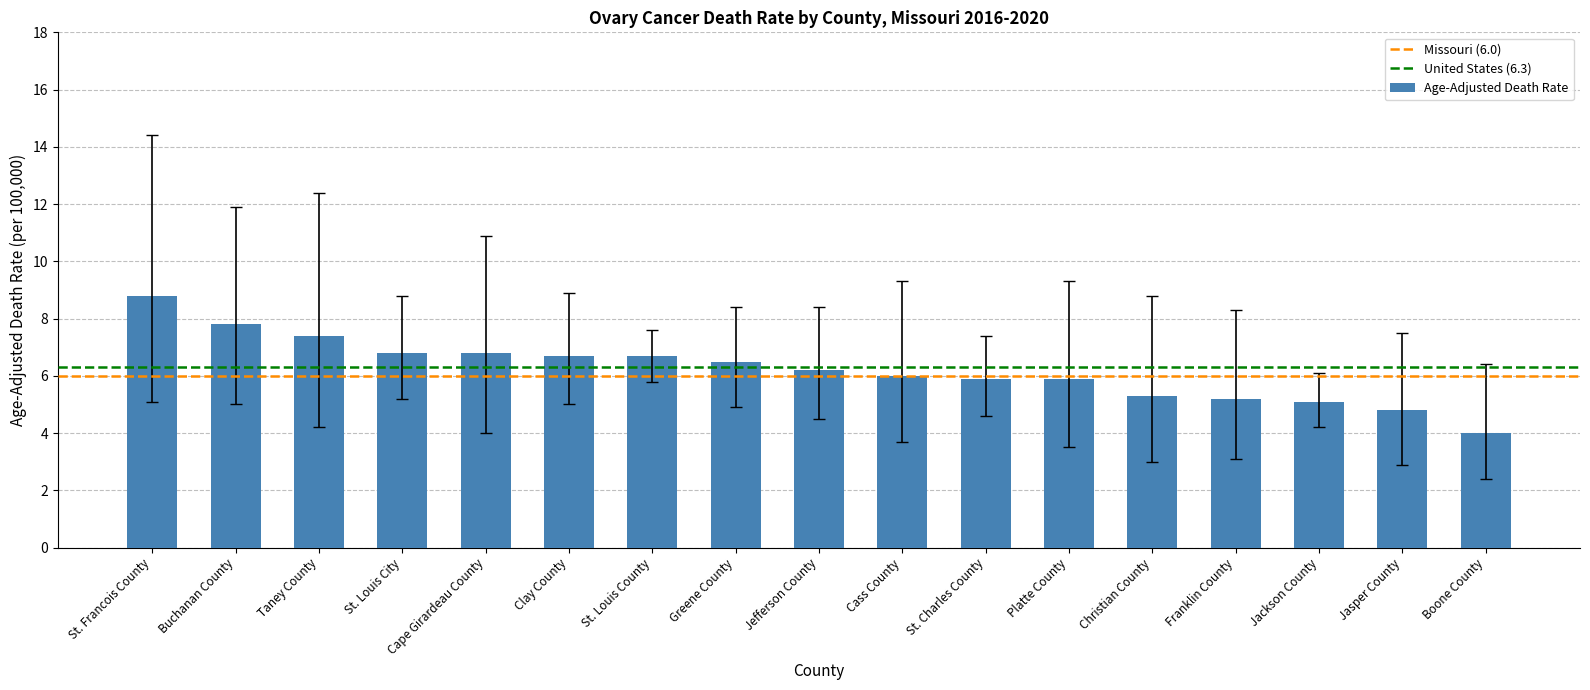

Which has a higher value, St. Louis City or St. Francois County?

St. Francois County